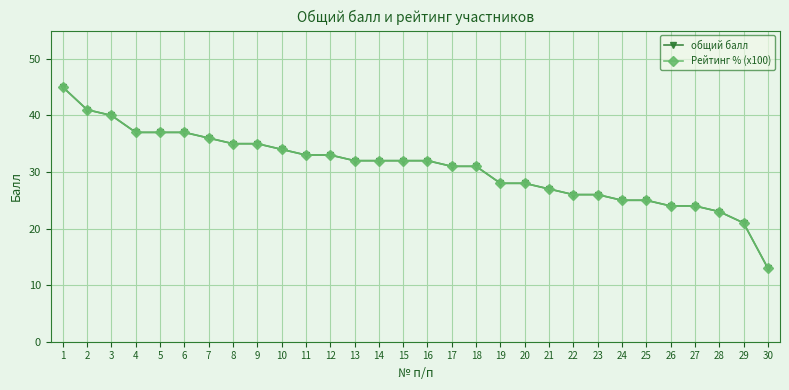

Does the chart have visible grid lines?

Yes